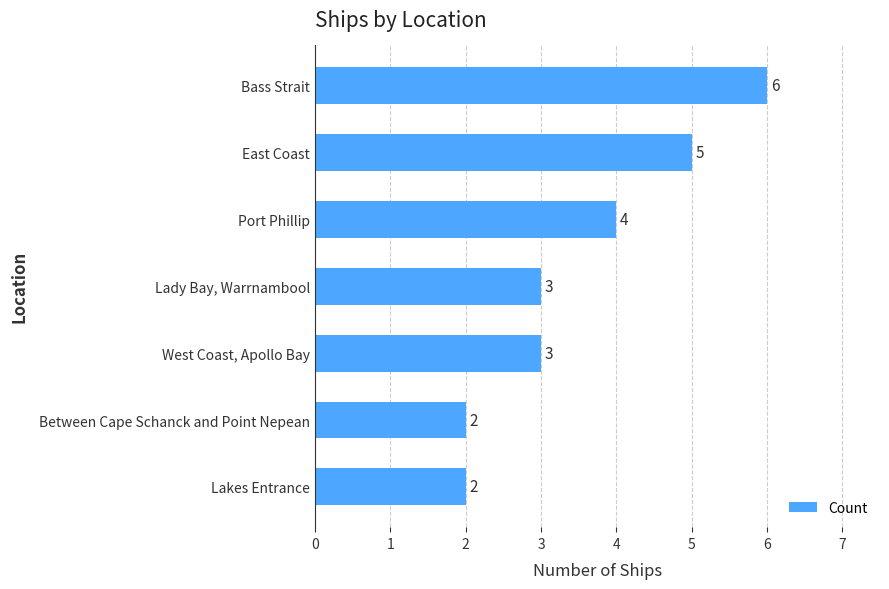

What is the difference between the maximum and minimum values?

4